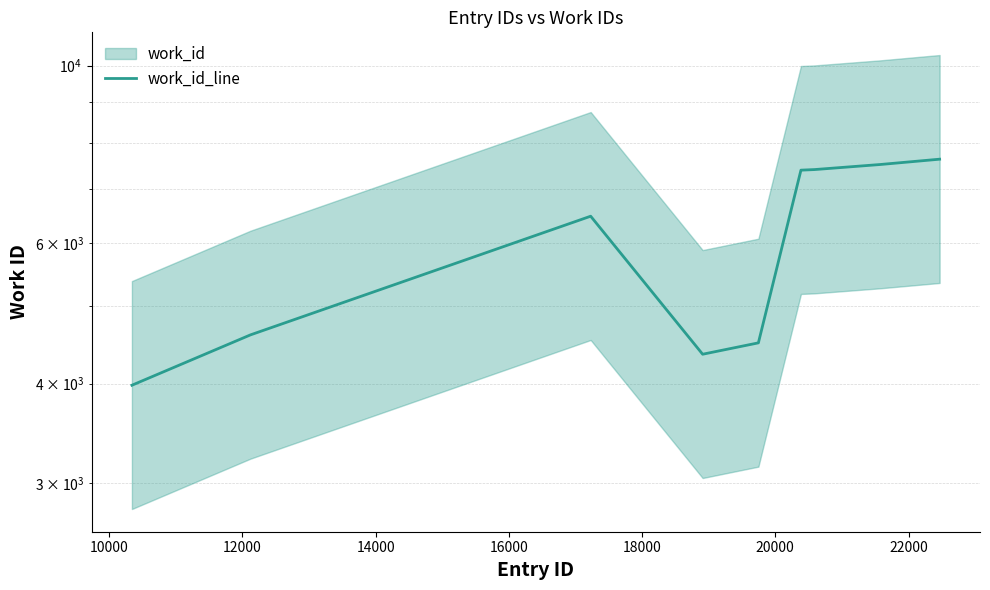

How many lines are shown in the chart?

1